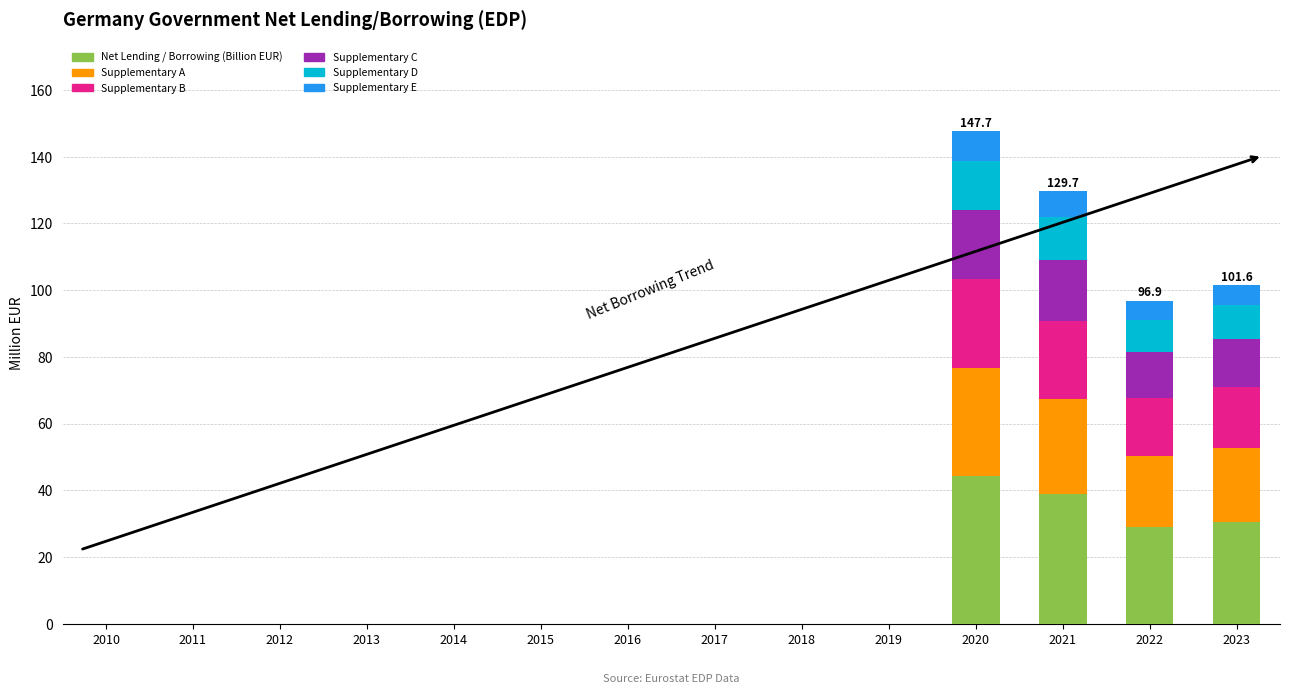

At which label does Net Lending / Borrowing (Billion EUR) reach its peak?

2020